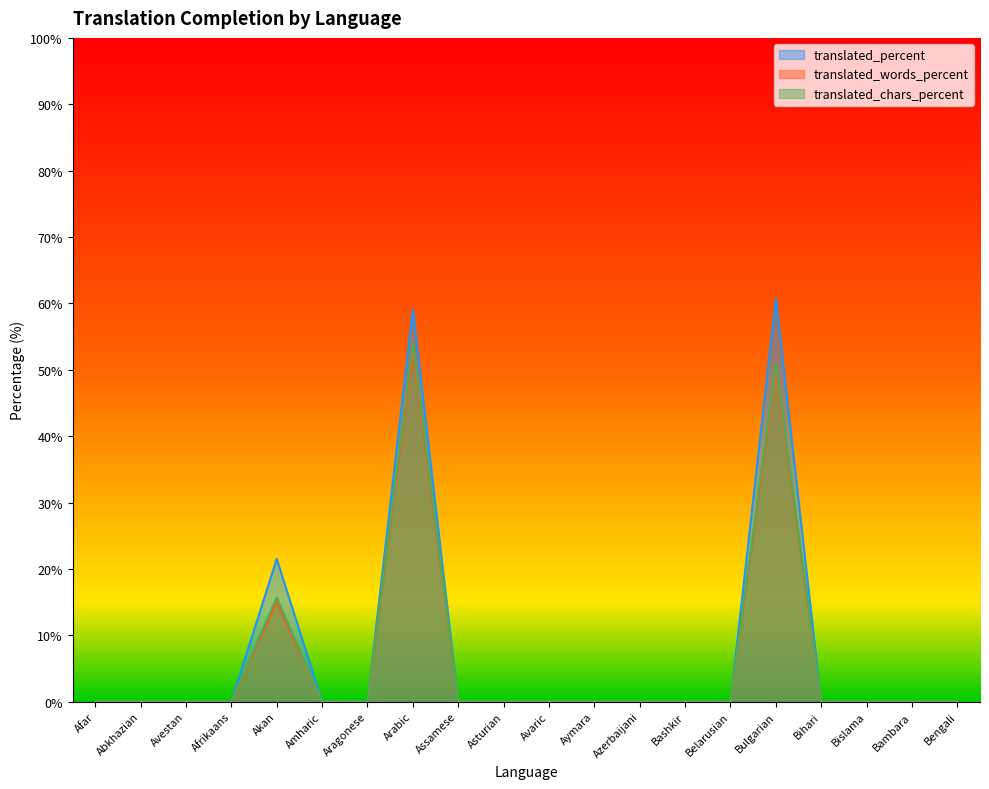

Is the value of translated_chars_percent at Aragonese greater than the value of translated_percent at Arabic?

No